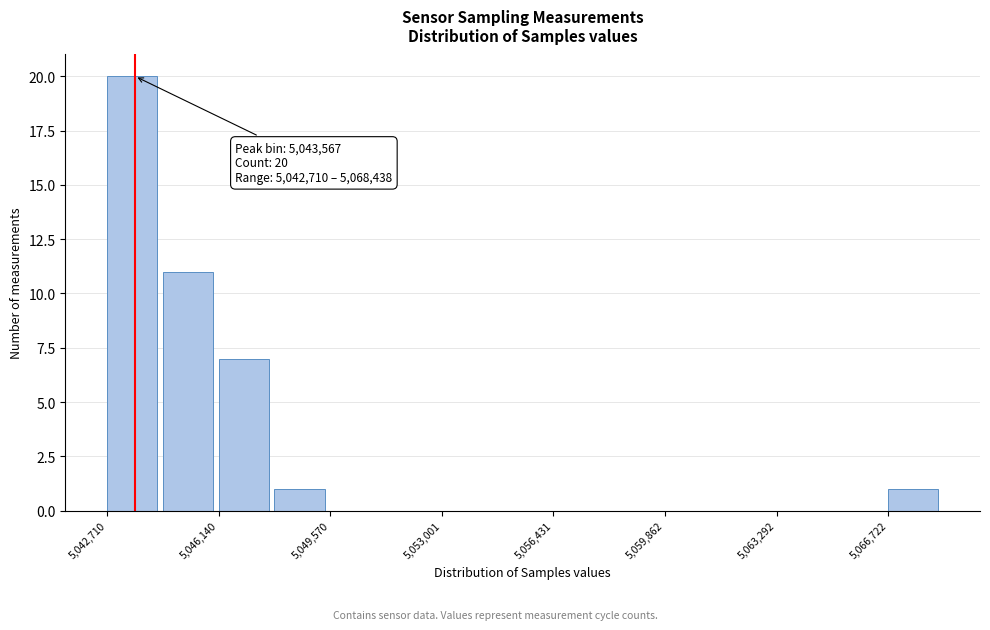

Read against the x-axis, roughly where is the centre of the tallest bar?

5043500